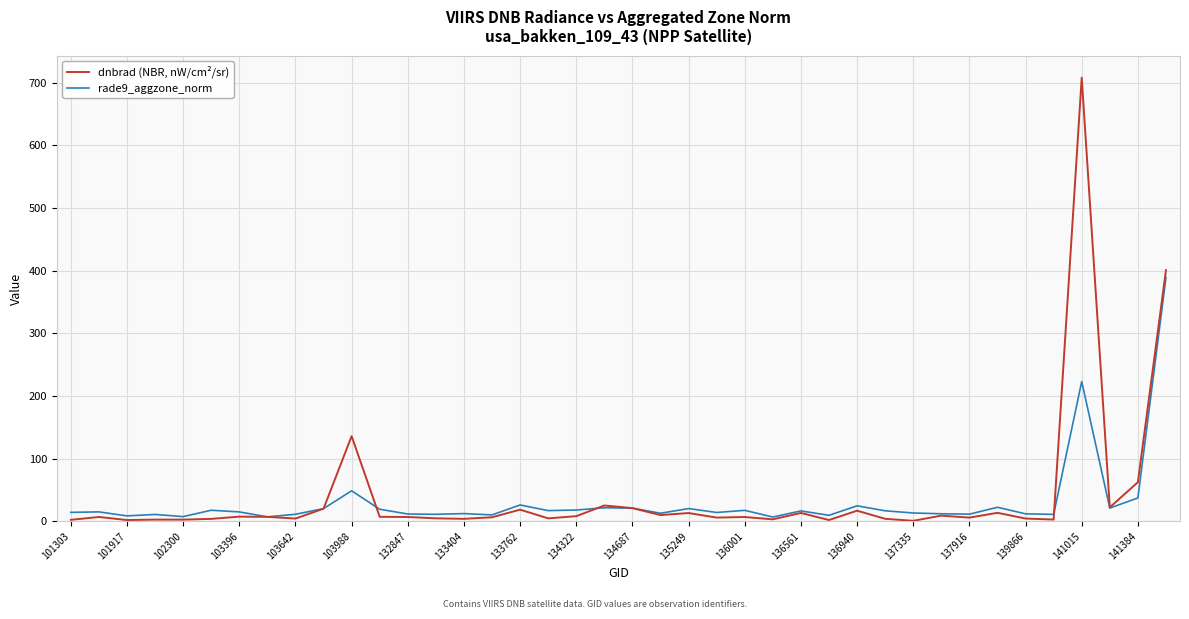

What is the highest value of the rade9_aggzone_norm series?

389.0